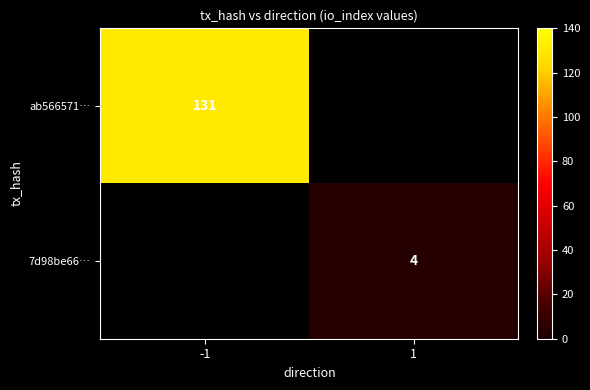

Is it true that ab566571… equals 204 at -1?

False